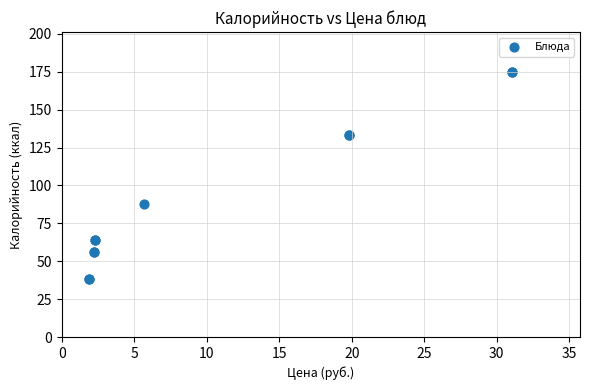

What Y value in the scatter plot is closest to 106?

88